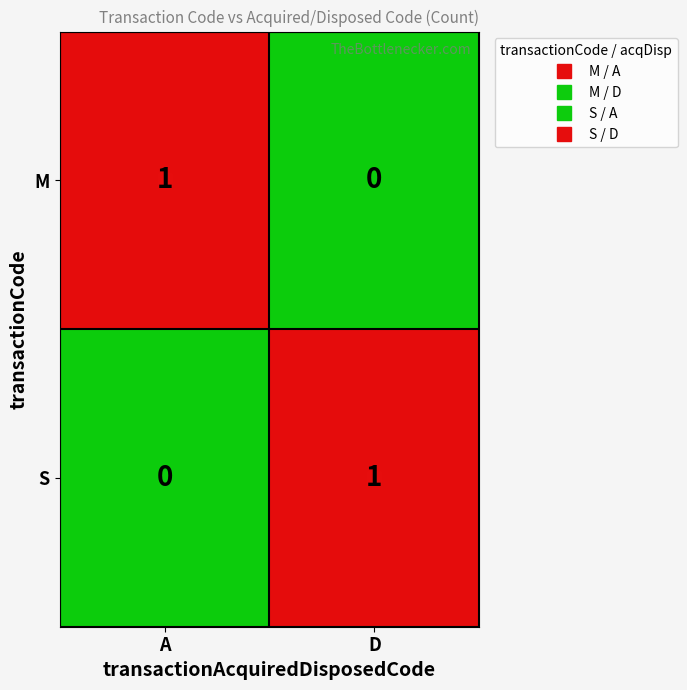

The S series shows 0 at A. True or false?

True